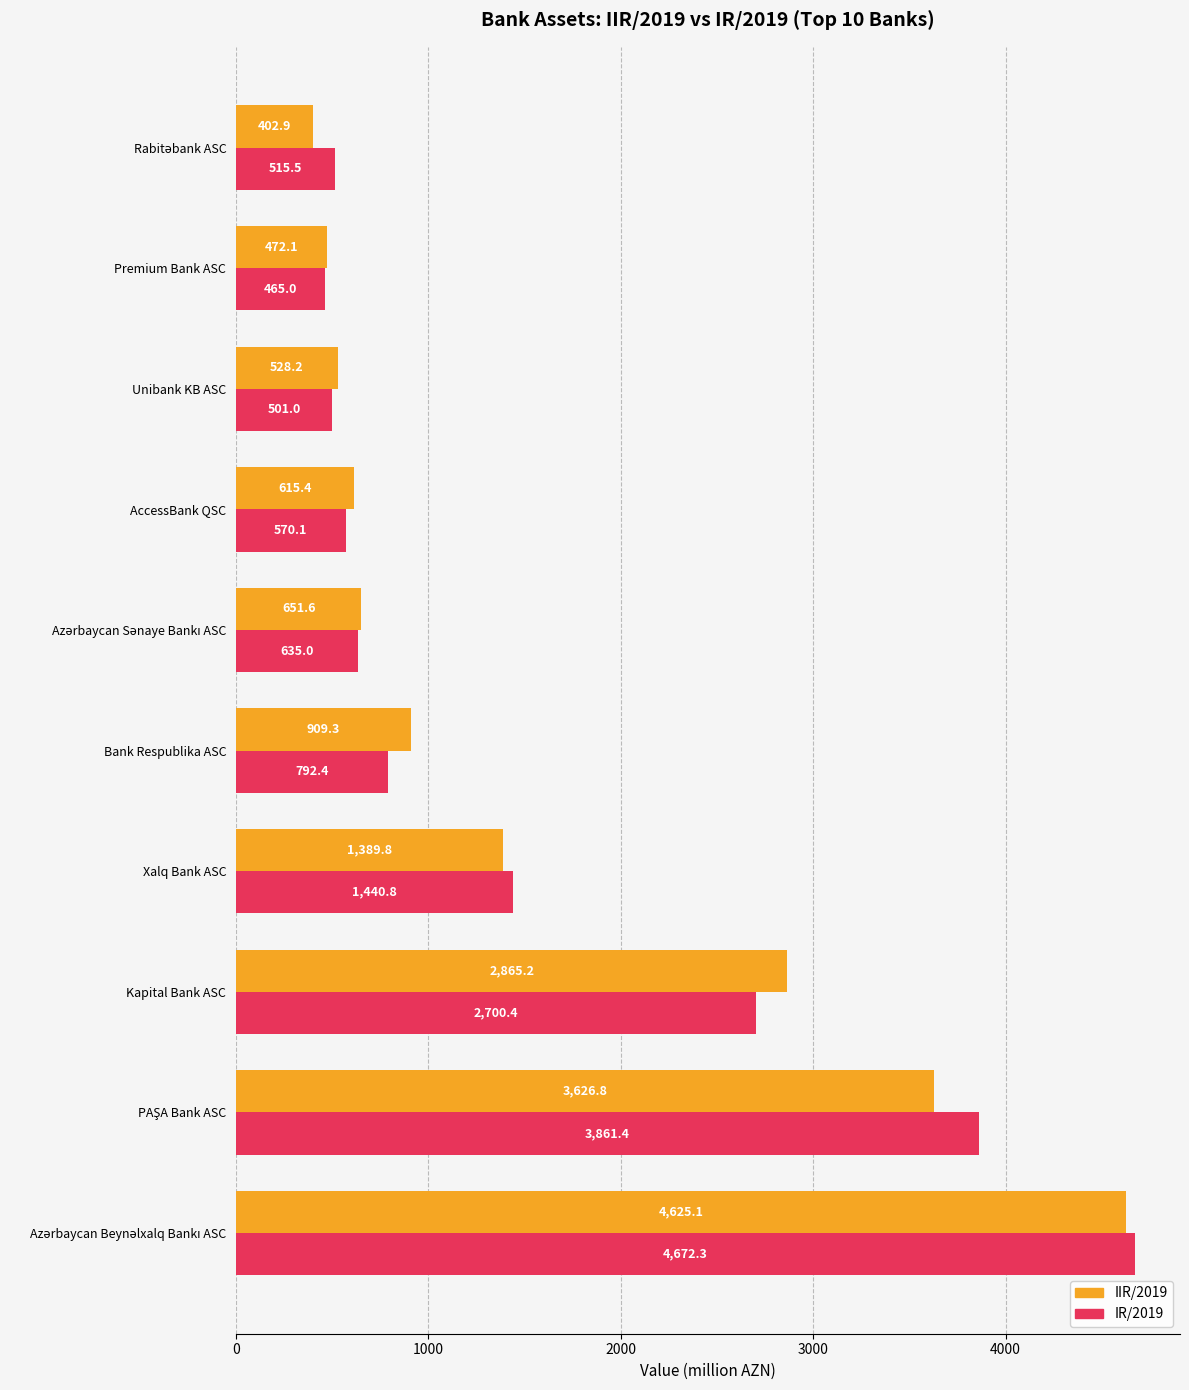

What is the average value of the IR/2019 series?

1615.4